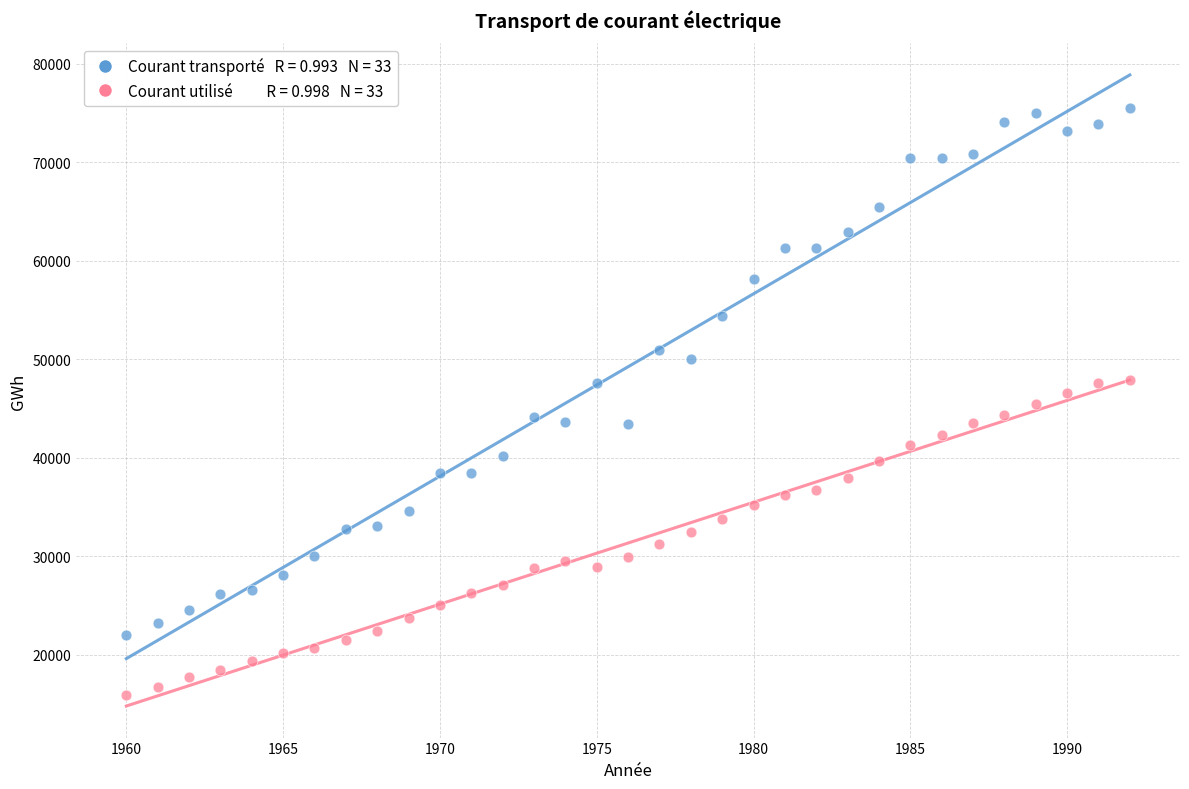

Across all data points, what is the range of Y values (max minus min)?

59590